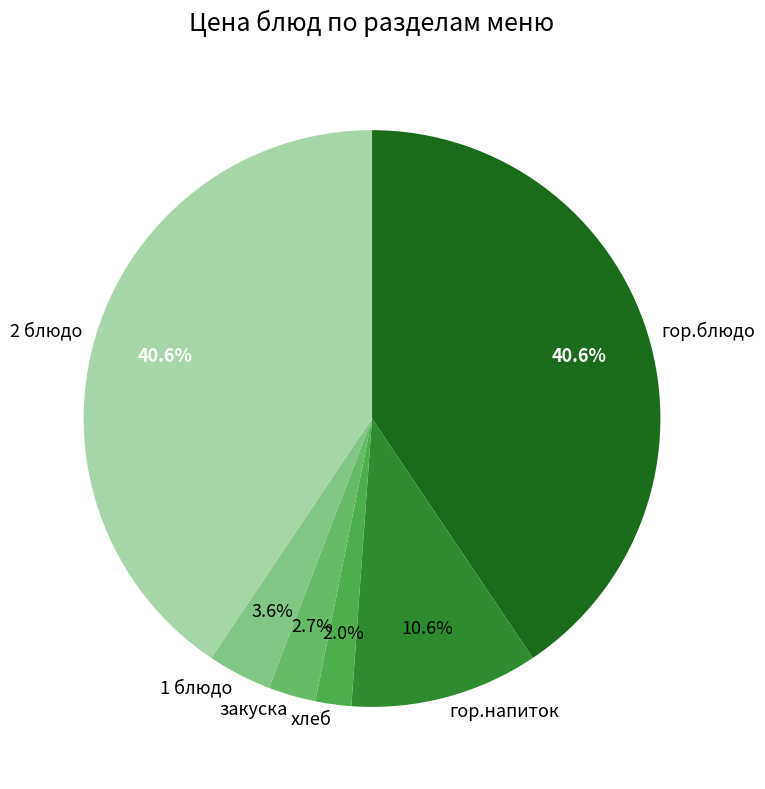

What portion of the pie excludes гор.напиток?

89.4%